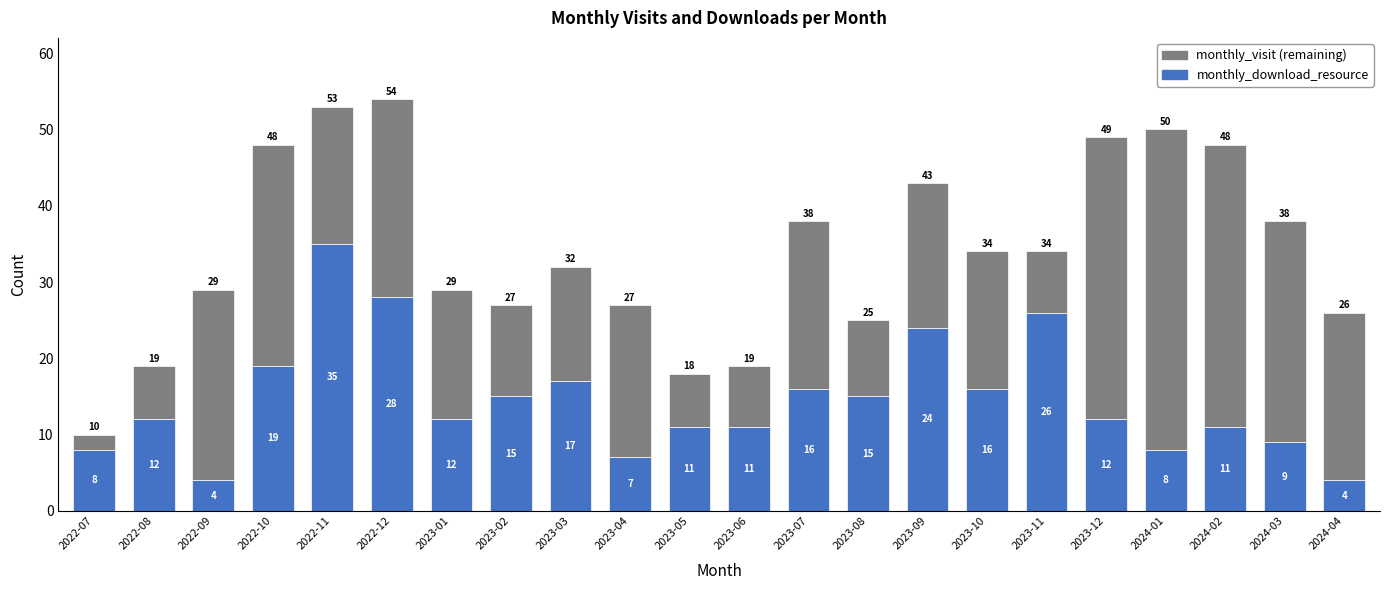

What is the total value across all series at 2023-06?

19